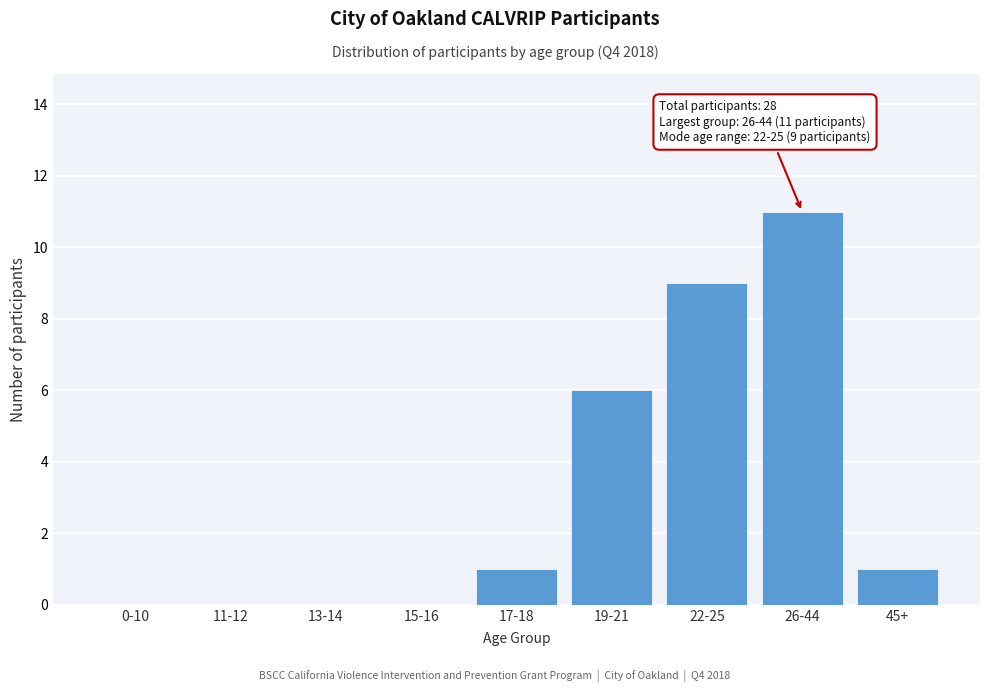

Reading right to left, transcribe all the data shown in this chart.

45+=1	26-44=11	22-25=9	19-21=6	17-18=1	15-16=0	13-14=0	11-12=0	0-10=0